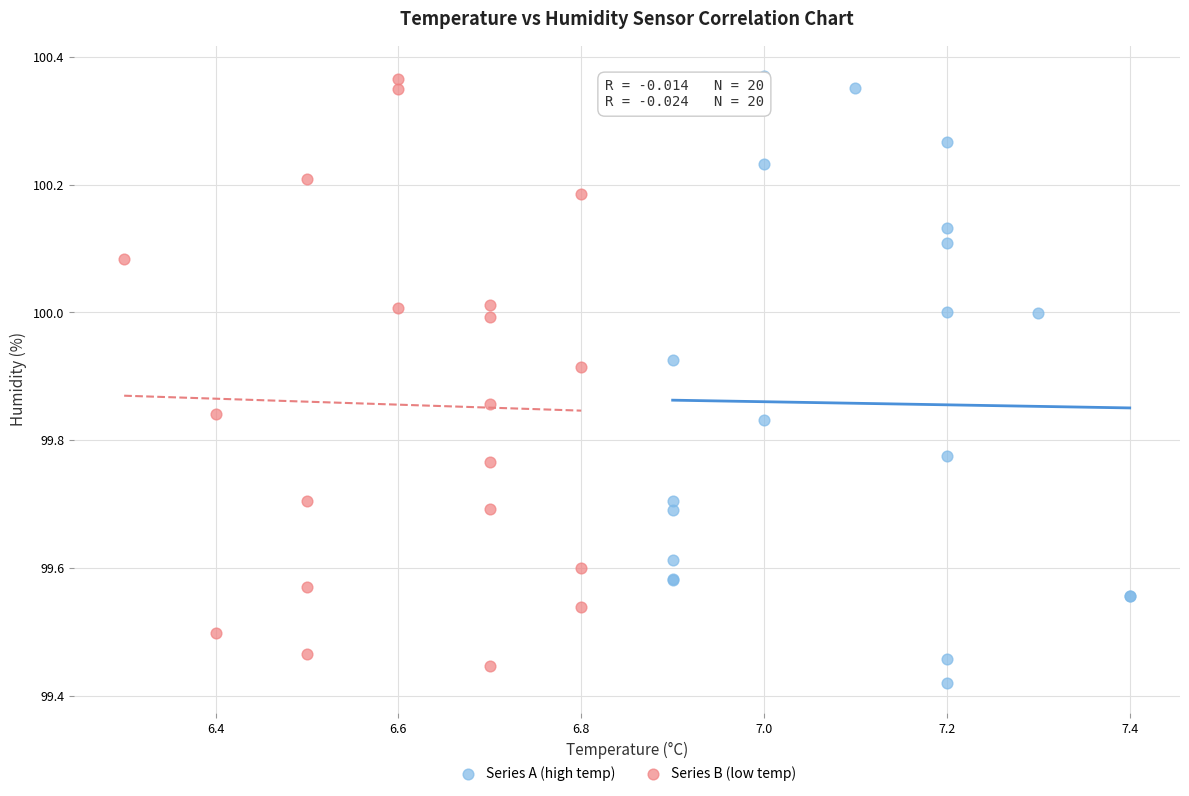

Which series has the largest Y range (max minus min)?

Series A (high temp)